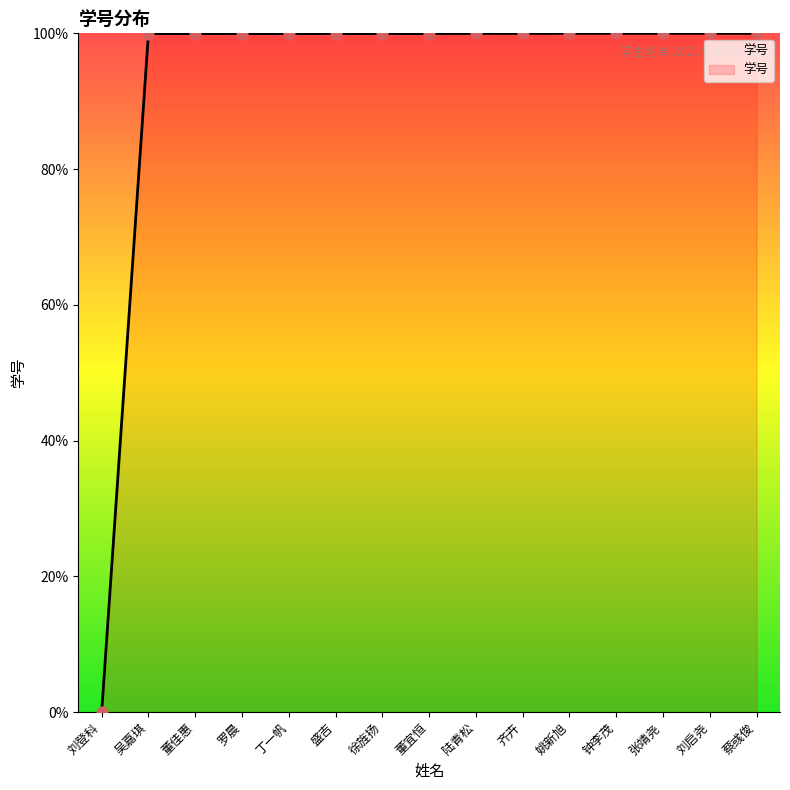

Approximately how many times larger is the value at 齐卉 compared to 罗晨?

1.0